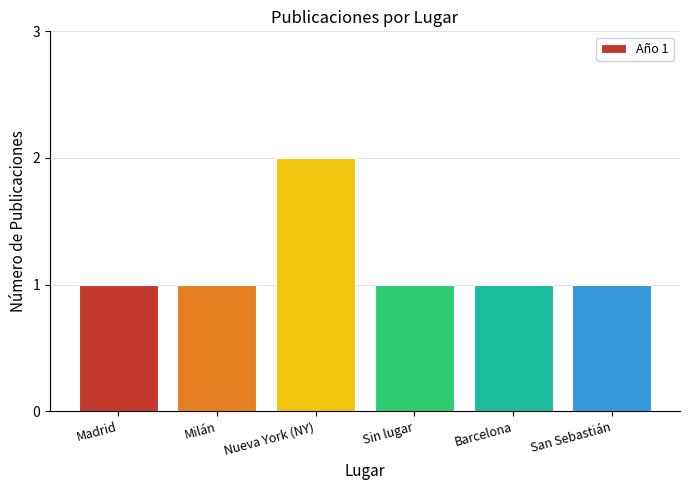

The value at Barcelona is 1. True or false?

True